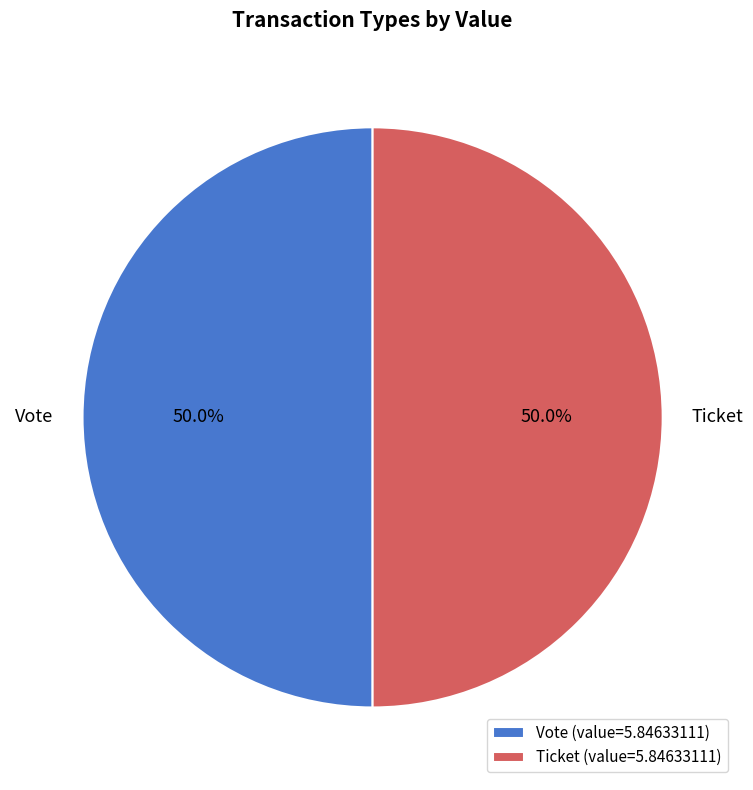

What is the total percentage of Vote and Ticket?

100.0%